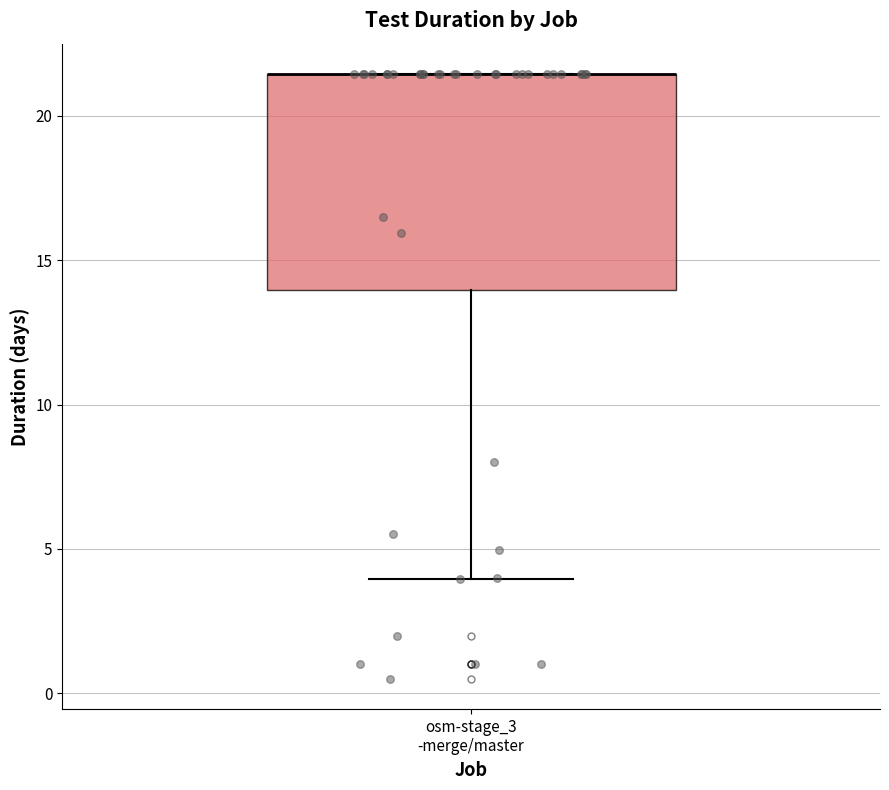

Where does the lower whisker of the box for osm-stage_3 -merge/master end on the y-axis? The values are not printed on the chart, so give them approximately, as read against the axis.

4.0